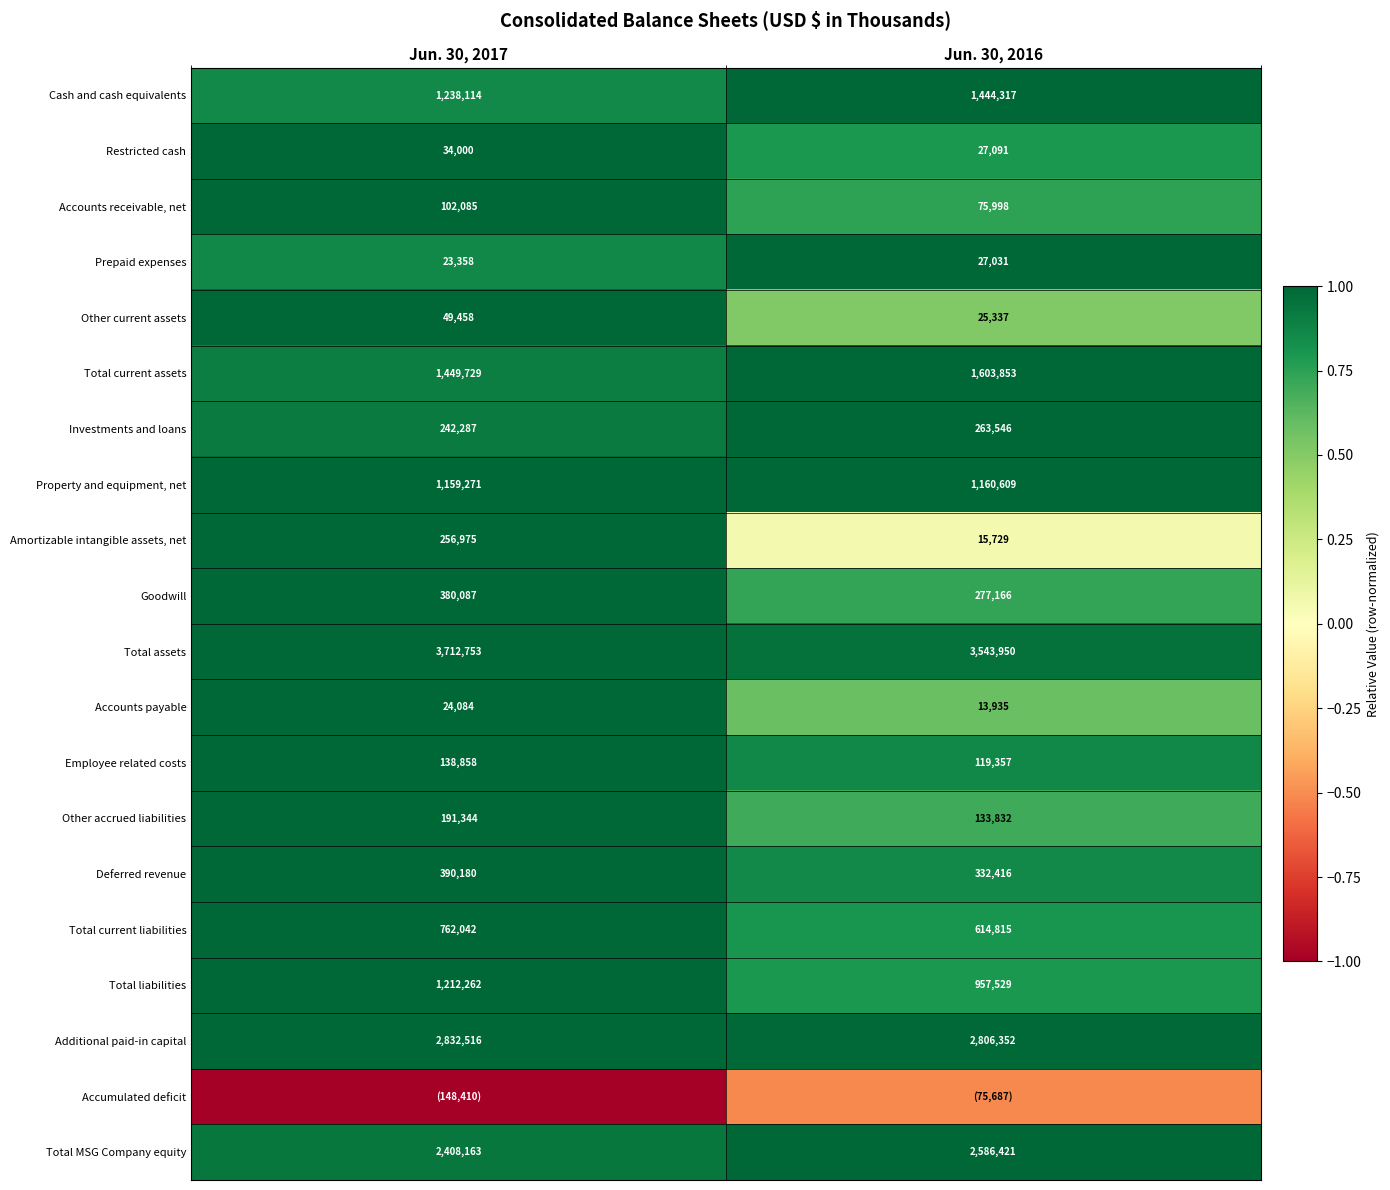

What is the difference between the highest and lowest values at Jun. 30, 2016?

1.5